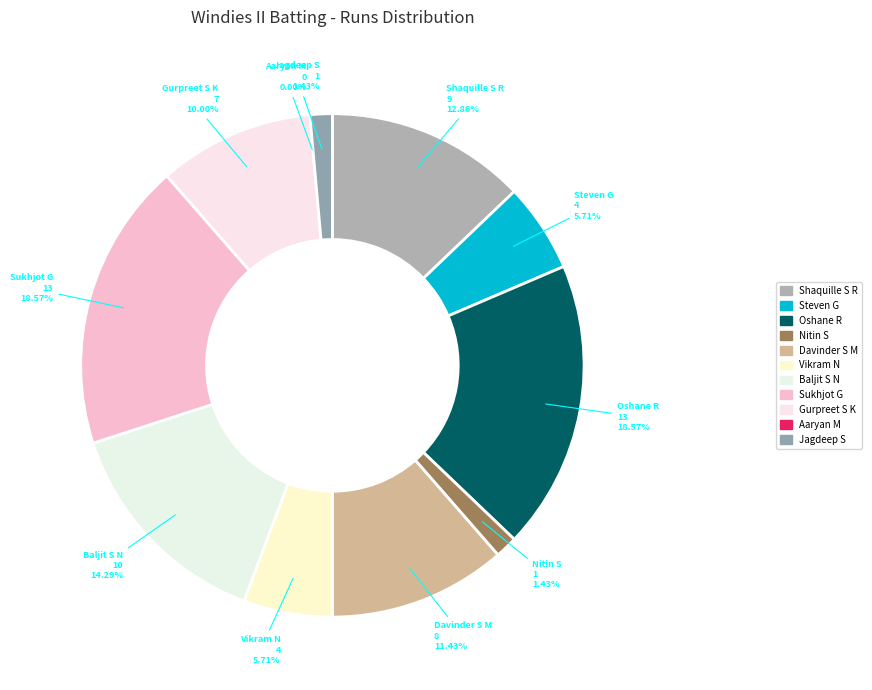

True or false: Baljit Singh Nijjar accounts for 7% of the total.

False